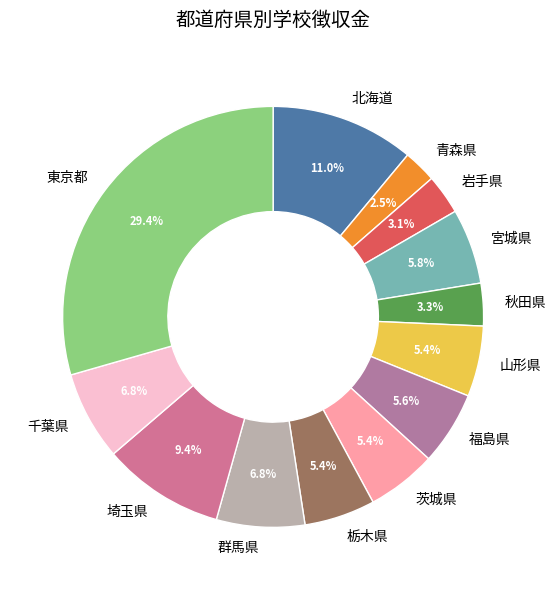

To the nearest percent, what is the difference between the 宮城県 and 埼玉県 slice percentages?

4%